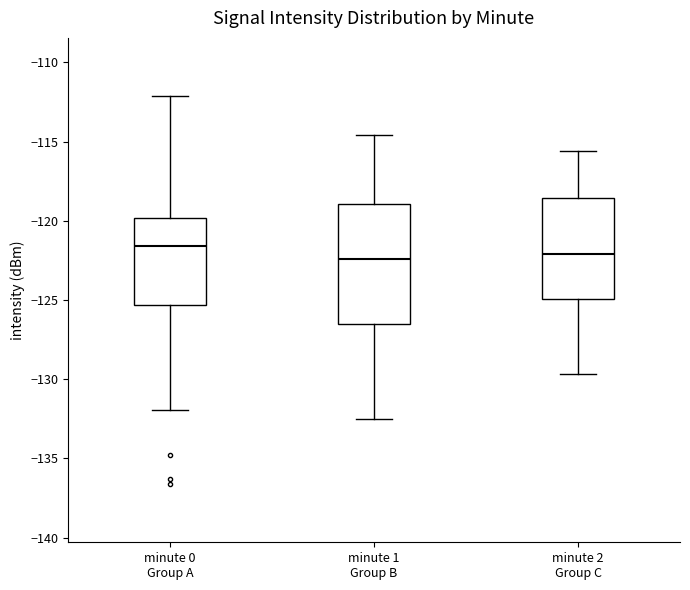

Where does the upper whisker of the box for minute 0 Group A end on the y-axis? The values are not printed on the chart, so give them approximately, as read against the axis.

-112.0